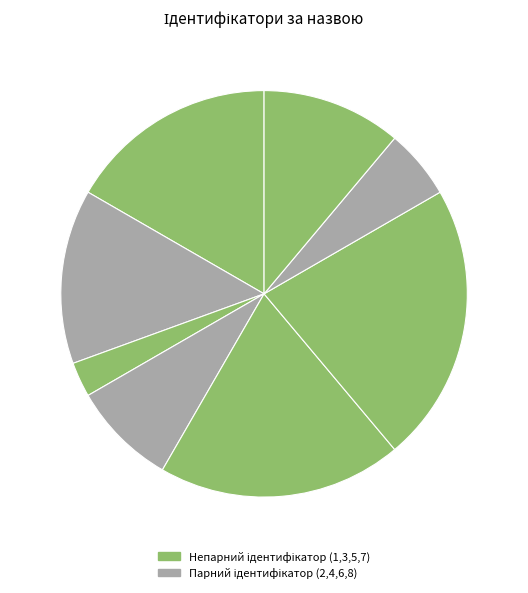

Is there any slice that represents more than half of the pie?

No